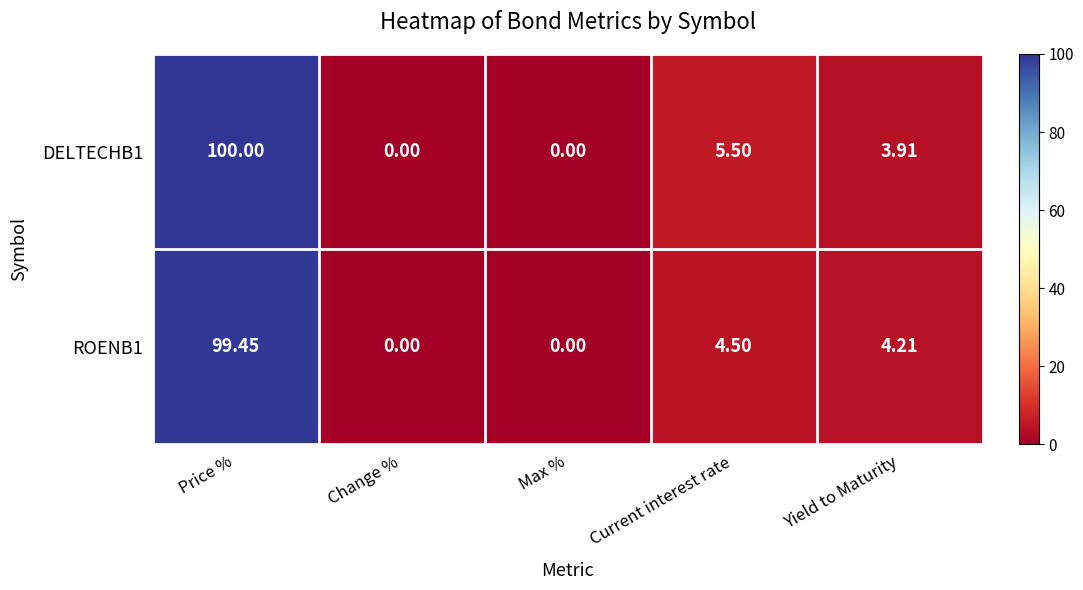

Count the number of data series in this chart.

2